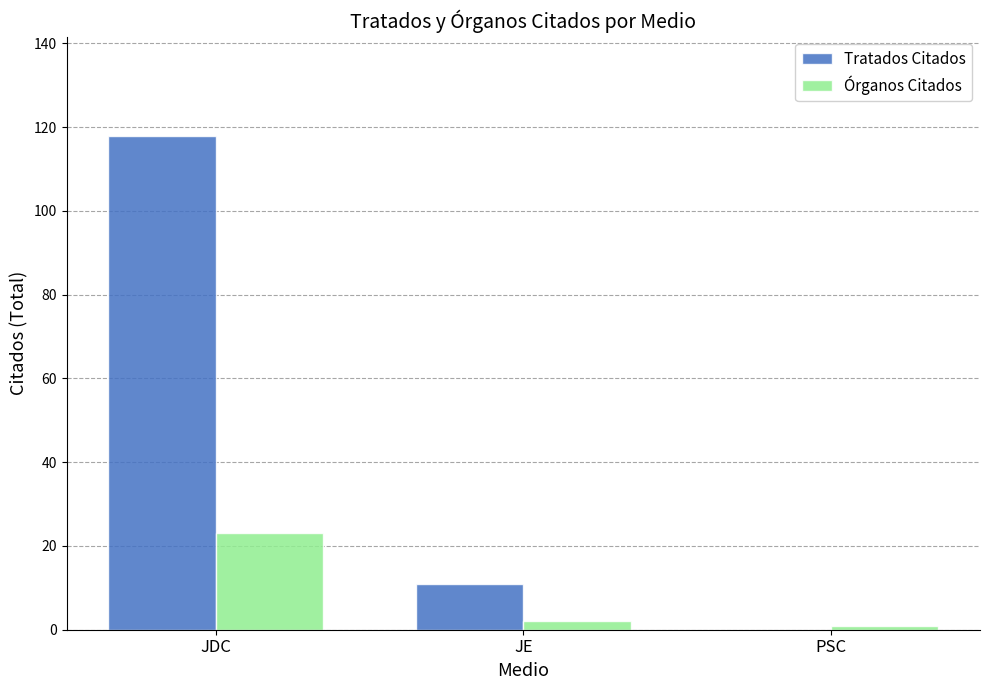

What is the sum of all Tratados Citados values?

129